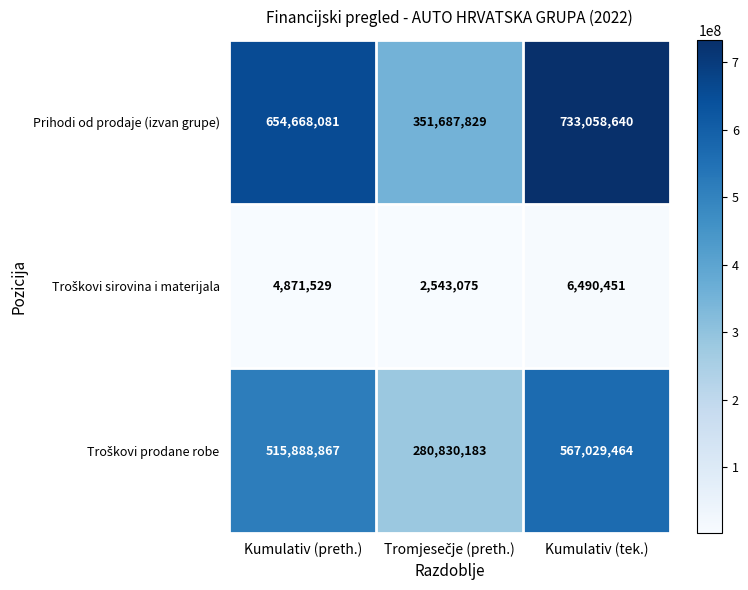

Which series has the largest total across all categories?

Prihodi od prodaje (izvan grupe)